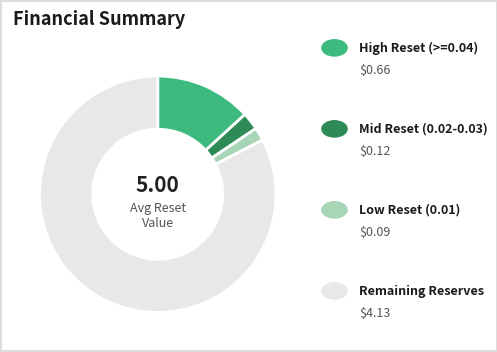

Is there a majority slice in this chart?

Yes